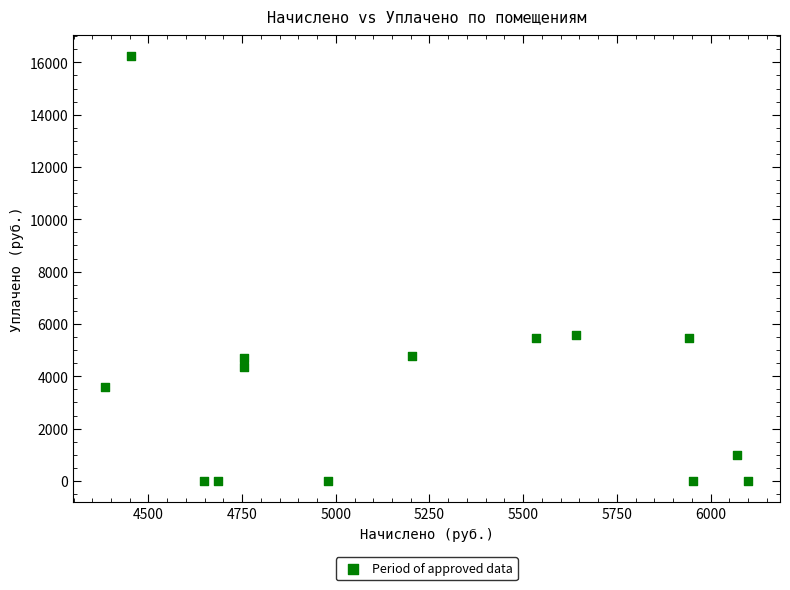

What is the range of X values (max minus min)?

1714.9